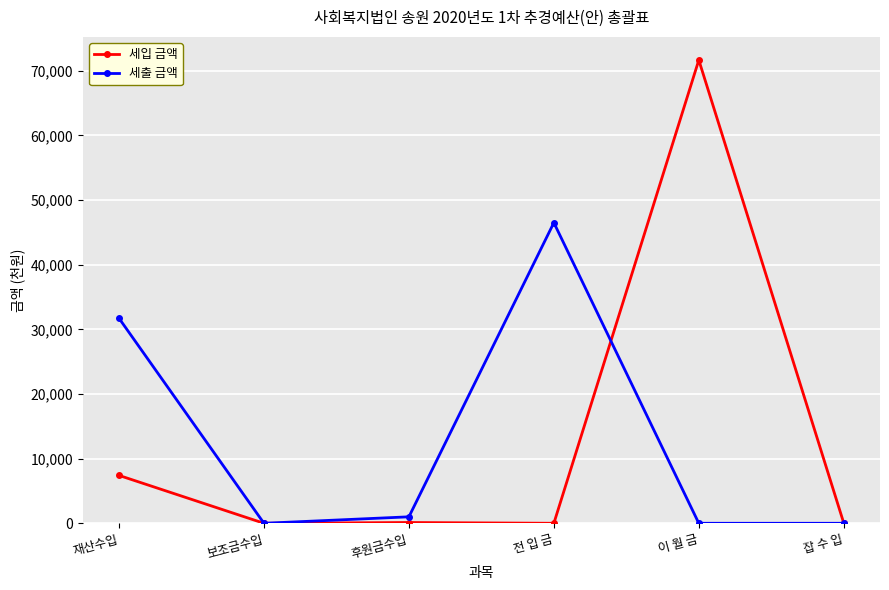

Which category has the highest value in the 세출 금액 series?

전 입 금